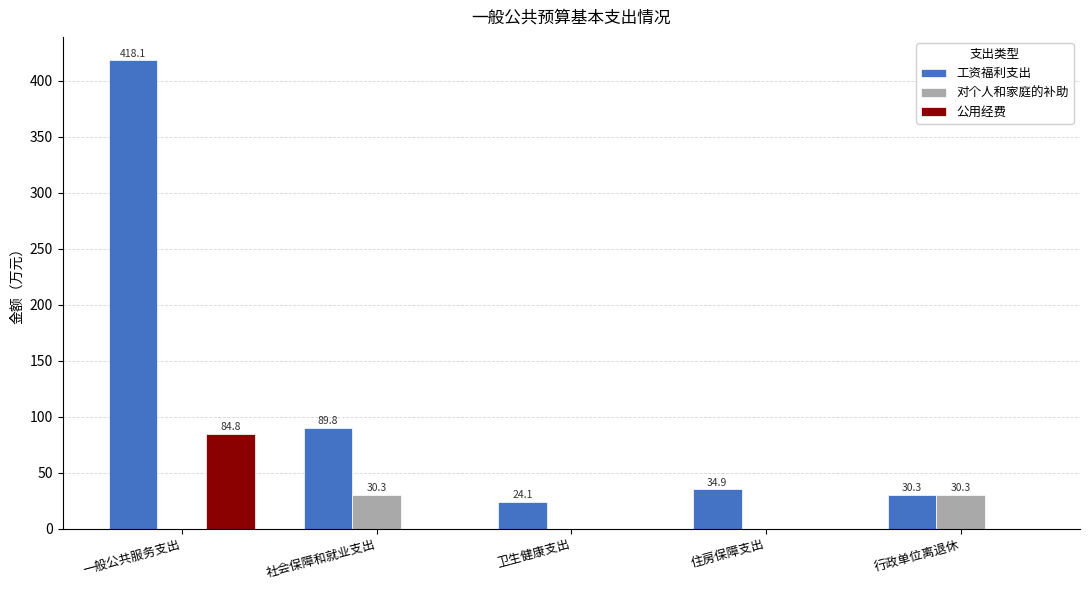

The 公用经费 series shows 0.0 at 社会保障和就业支出. True or false?

True